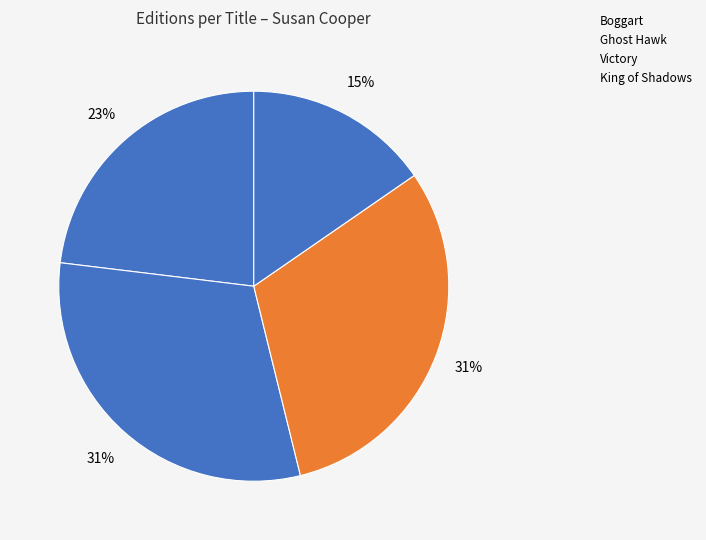

How many slices are in this pie chart?

4